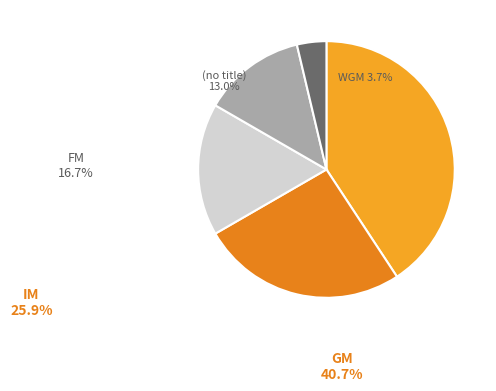

Does any single category account for the majority?

No